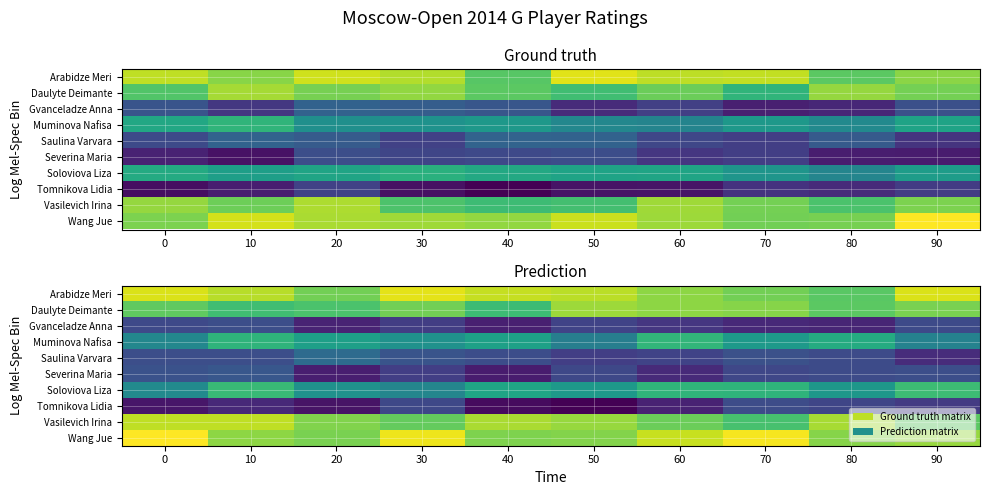

Count the number of data series in this chart.

10